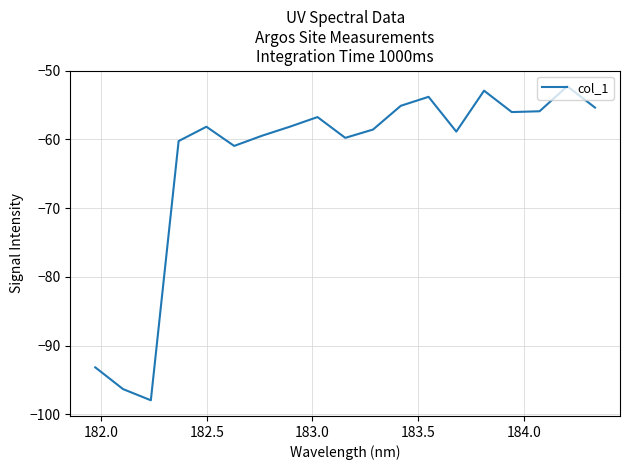

What is the maximum value shown in the chart?

-52.3